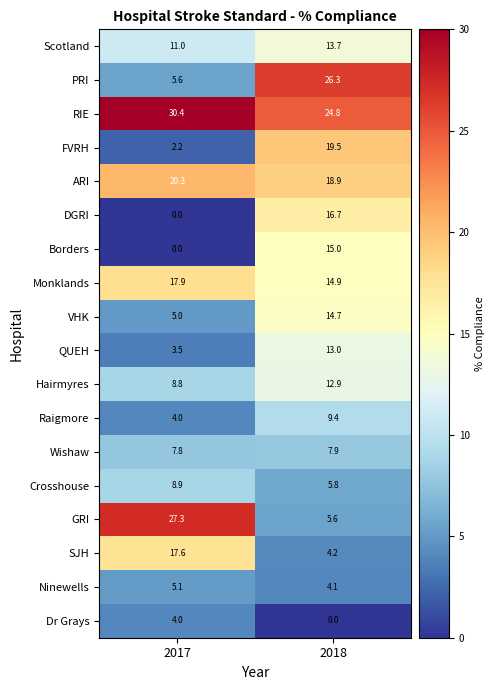

Is it true that DGRI equals 3.9 at 2018?

False